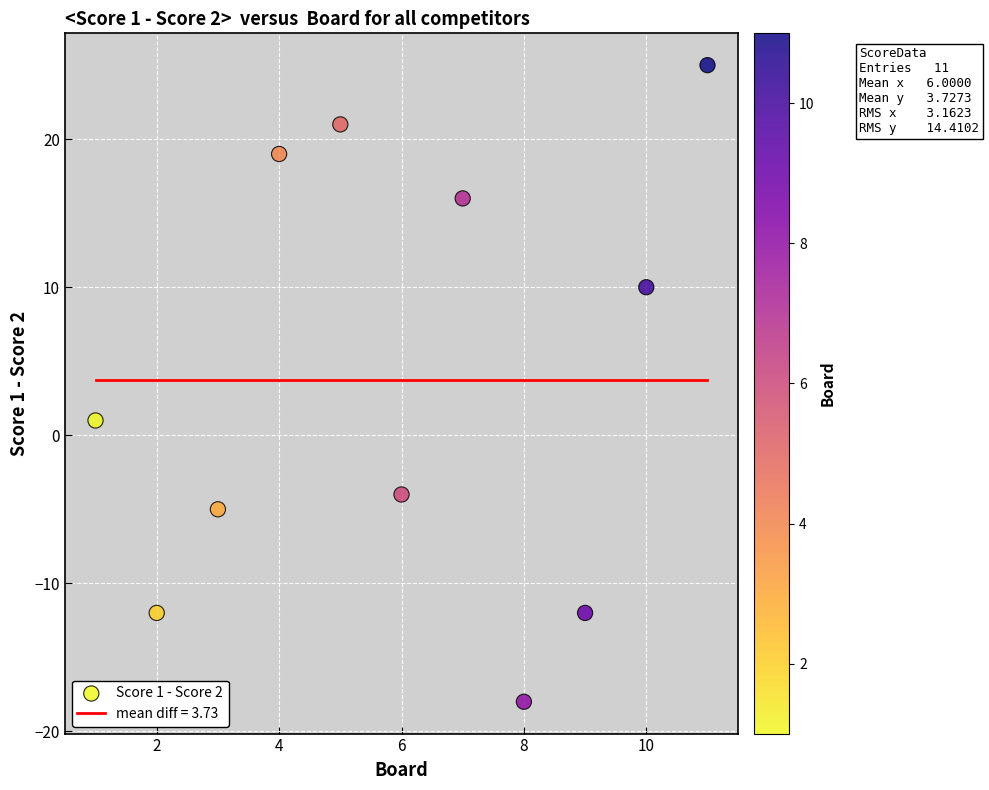

What is the range of X values (max minus min)?

10